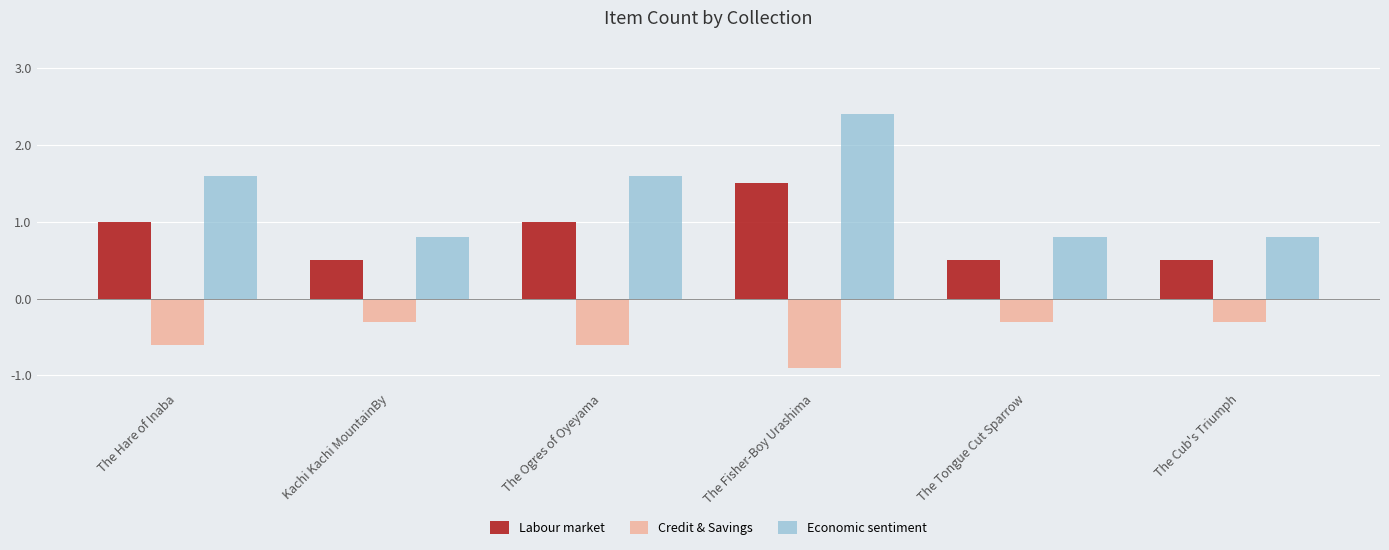

What is the value of the Labour market bar at the 5th from the left?

0.5